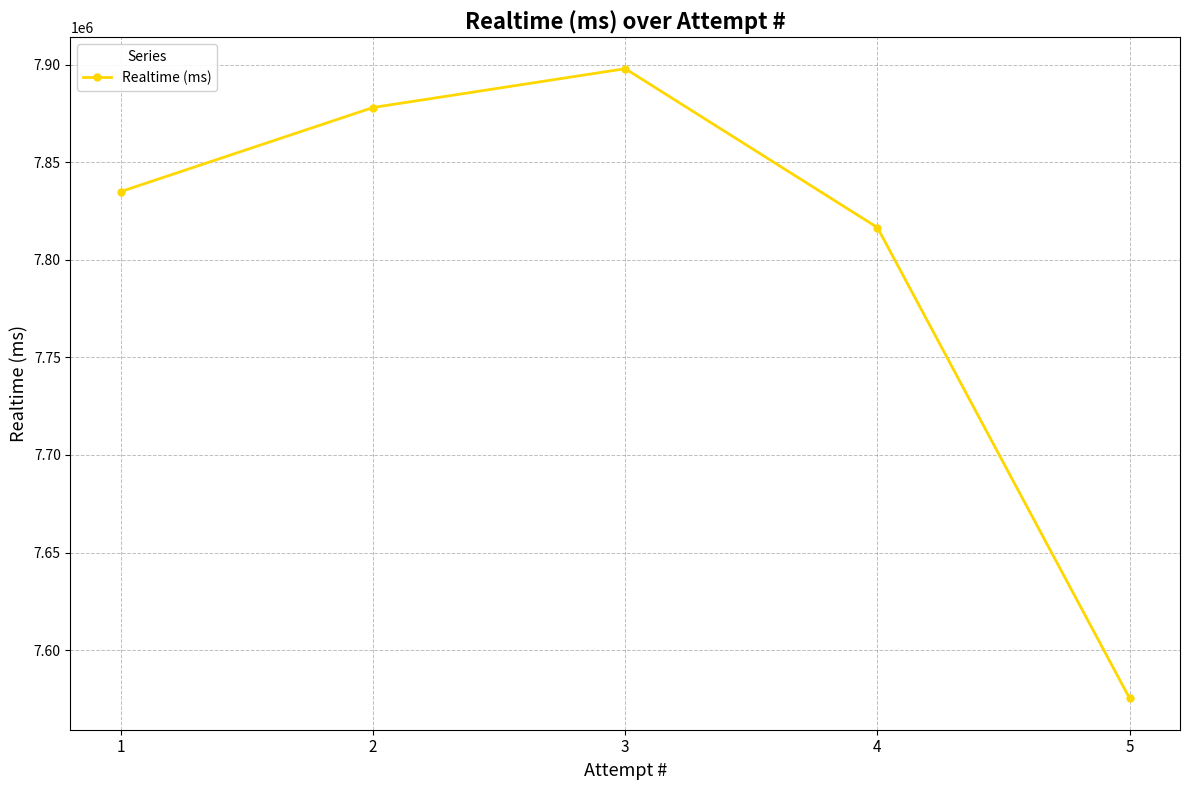

Reading right to left, extract all data points from this chart.

7575313	7816573	7897980	7878086	7835003